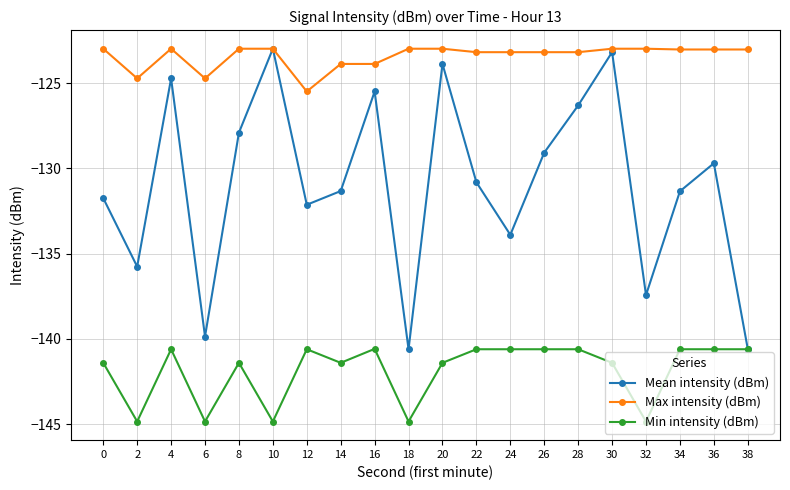

Is the value of Mean intensity (dBm) at 24 greater than the value of Min intensity (dBm) at 4?

Yes